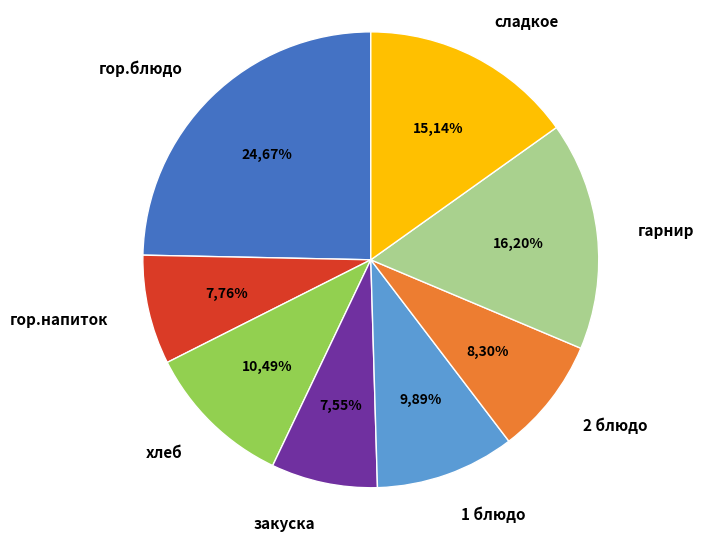

Is there any slice that represents more than half of the pie?

No